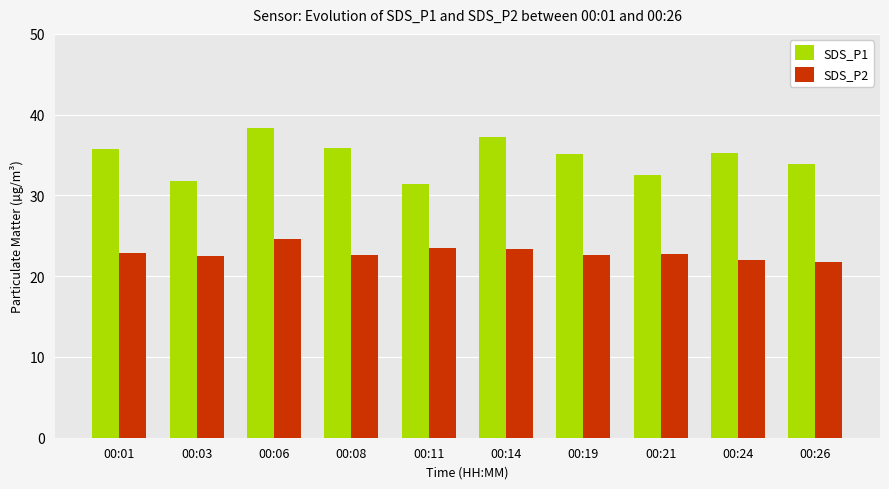

Rank the series at 00:26 from highest to lowest value.

SDS_P1, SDS_P2